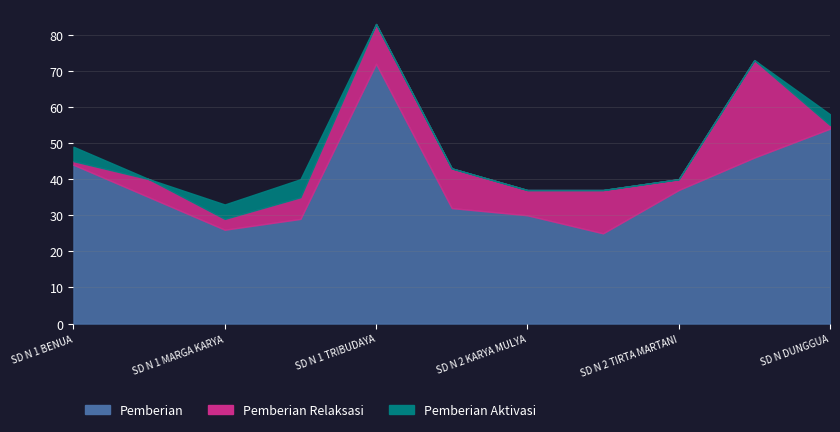

How many values in the Pemberian Relaksasi series exceed 6?

5